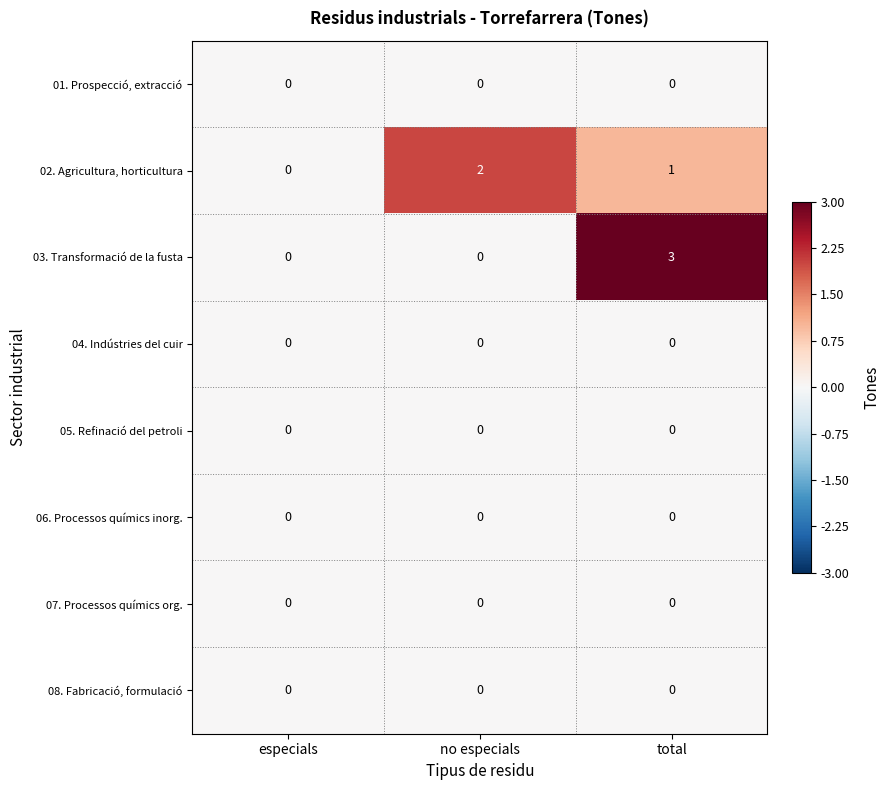

Count the number of categories in the chart.

3